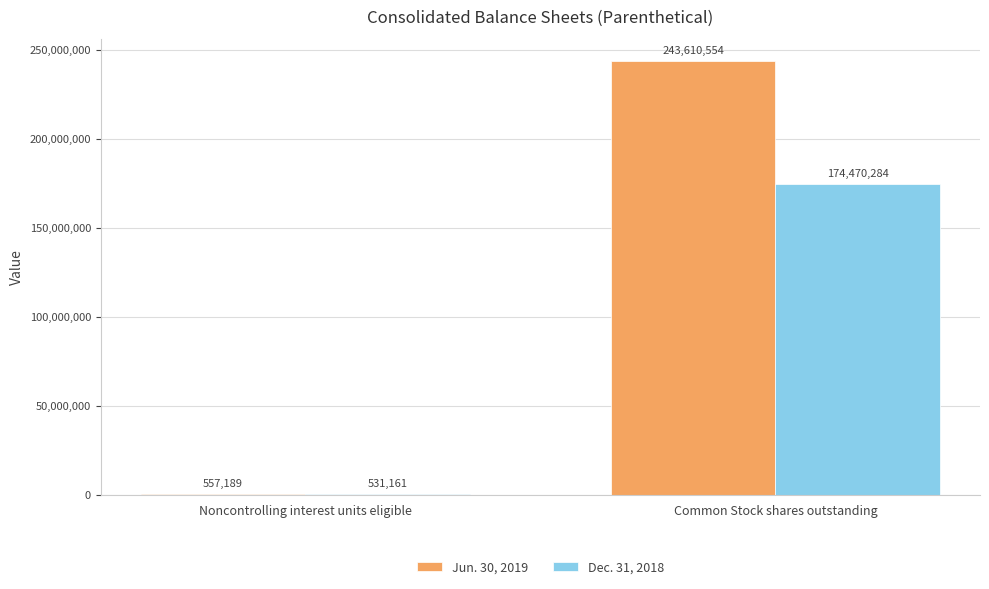

What is the maximum value for Jun. 30, 2019?

243610554